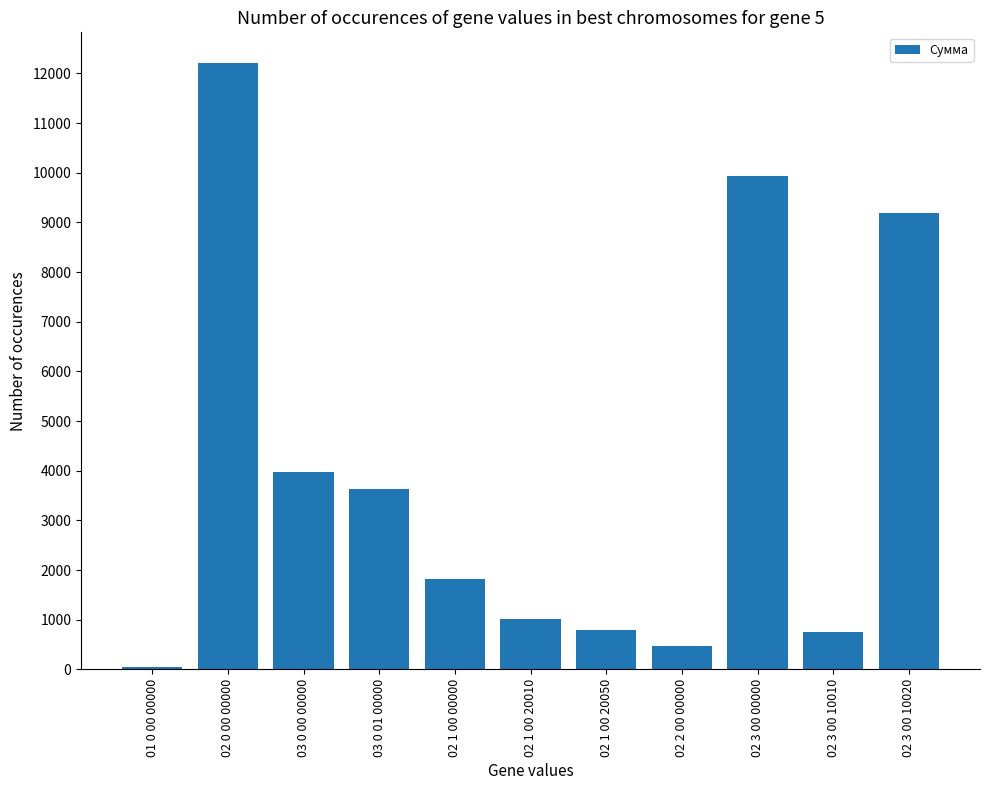

How many data points does each series have?

11